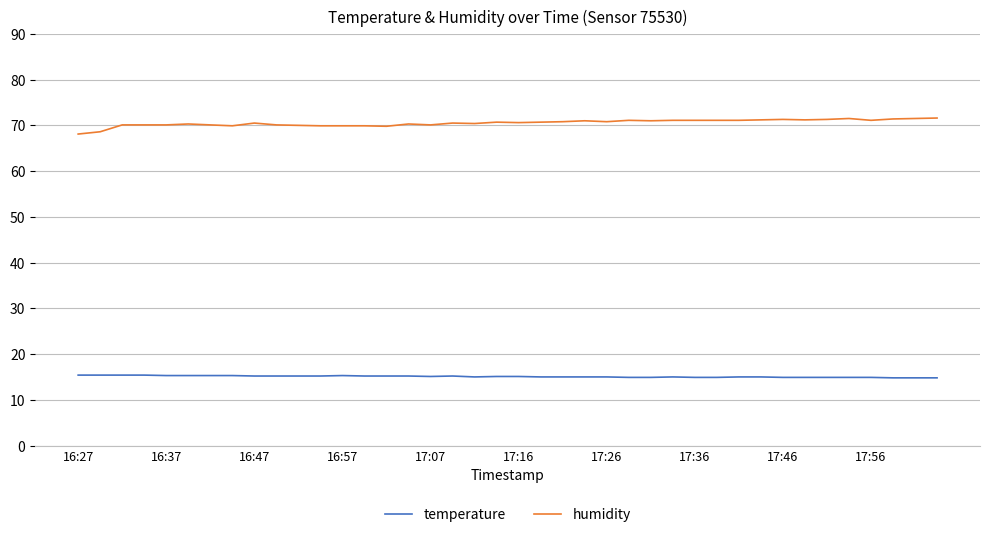

List the series in order of their peak value, lowest first.

temperature, humidity